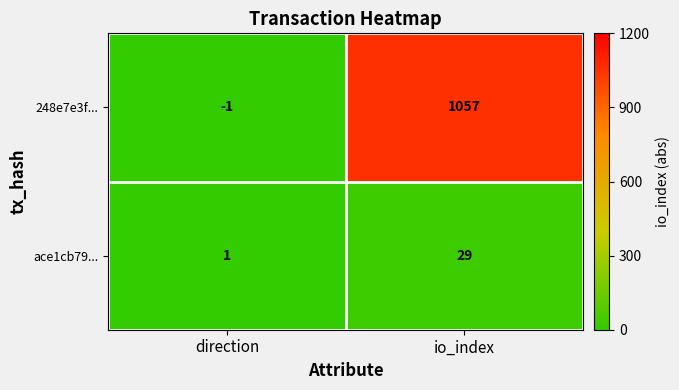

How many distinct data groups are displayed?

2